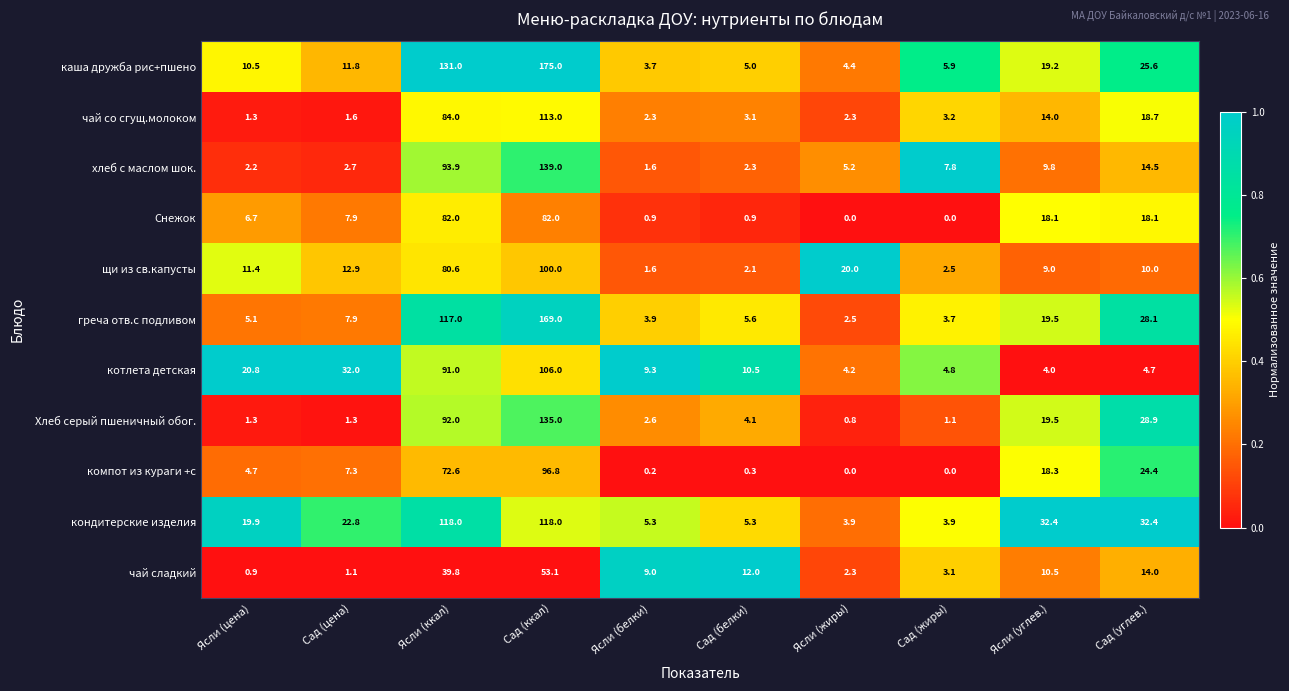

What is the sum of the кондитерские изделия values at Ясли (цена) and Ясли (жиры)?

23.8